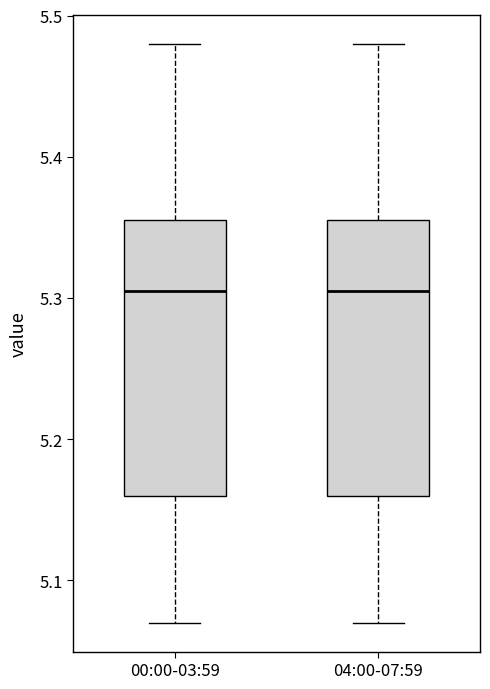

Reading left to right, read every box against the y-axis: the position of its median line, the range the box covers, and the ends of its whiskers. The values are not printed on the chart, so give them approximately, as read against the axis.

00:00-03:59: median 5.31, box 5.16 to 5.36, whiskers 5.07 to 5.48
04:00-07:59: median 5.31, box 5.16 to 5.36, whiskers 5.07 to 5.48